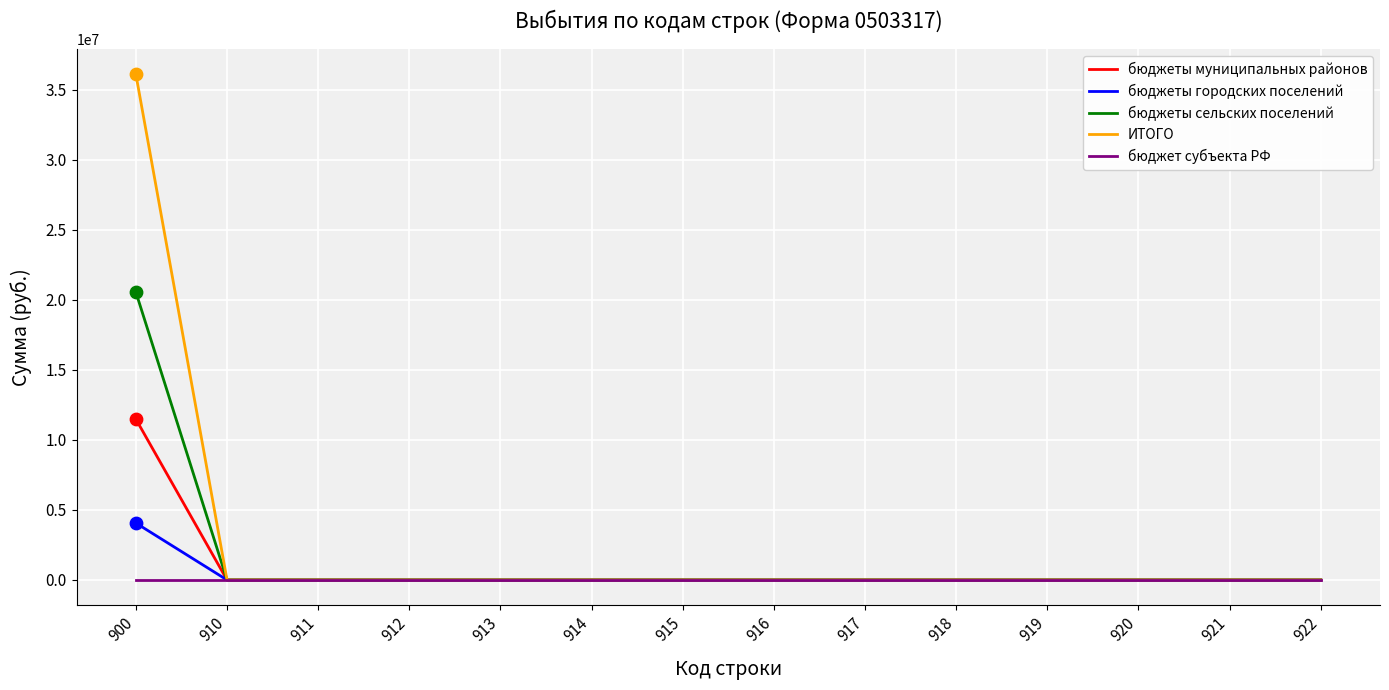

What are all the series names shown in the legend?

бюджеты муниципальных районов, бюджеты городских поселений, бюджеты сельских поселений, ИТОГО, бюджет субъекта РФ